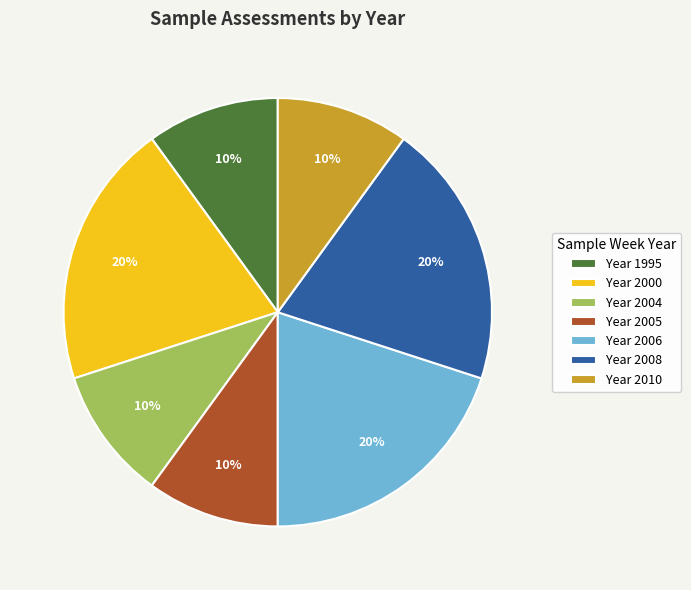

Approximately how many times larger is the value at Year 2005 compared to Year 2000?

0.5